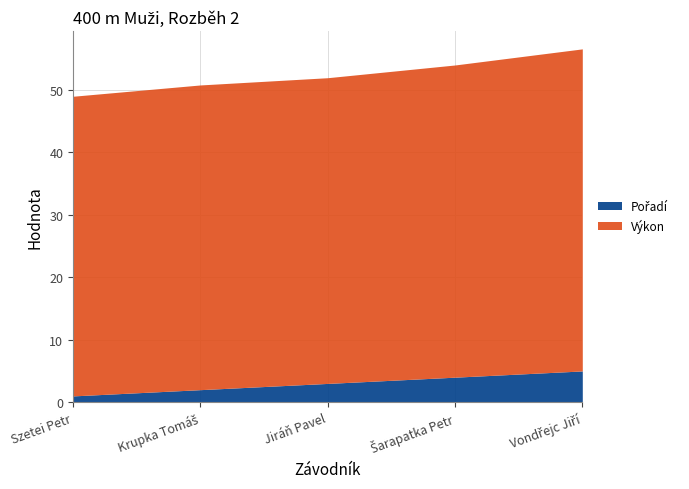

Is it true that Pořadí equals 1.3 at Krupka Tomáš?

False